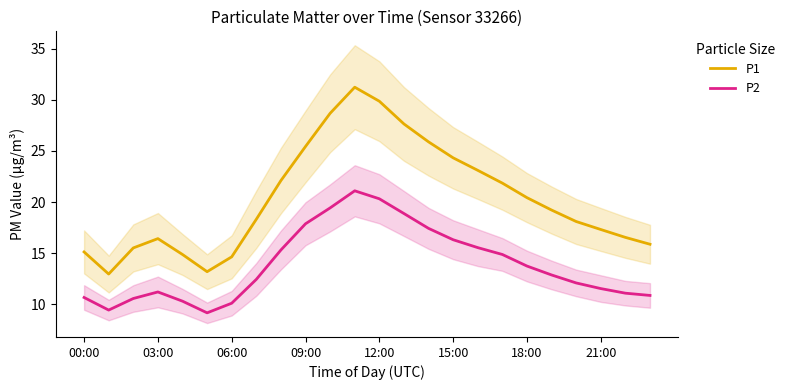

Count the number of categories in the chart.

24